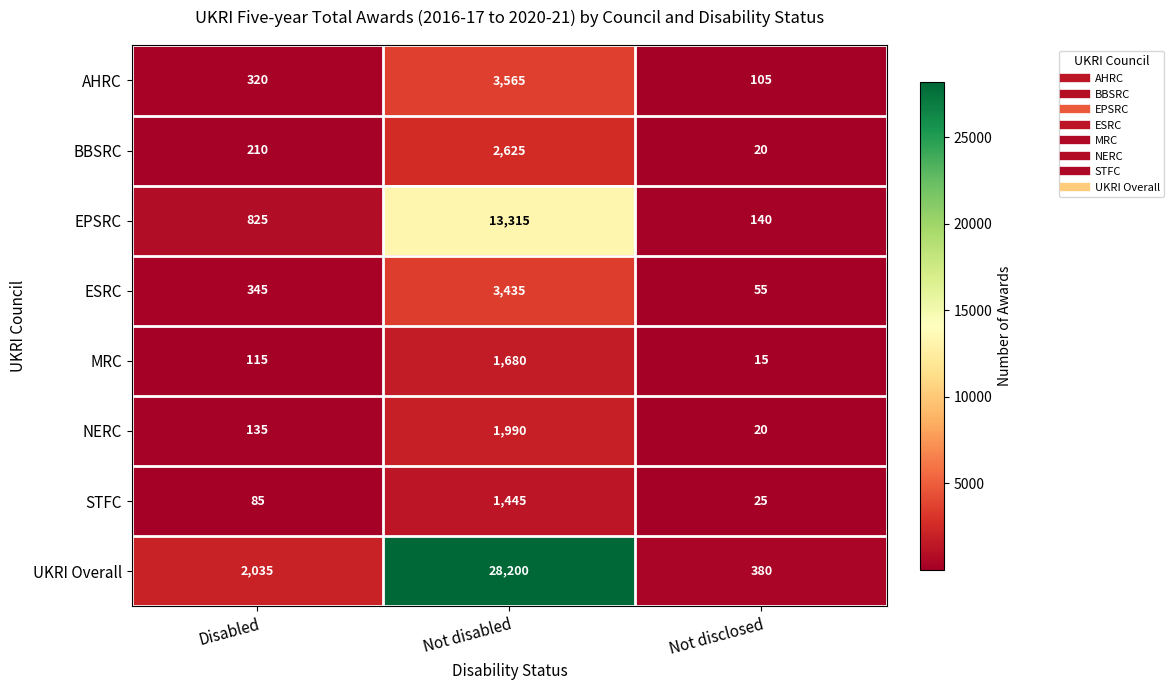

At which category is the sum across all series the highest?

Not disabled